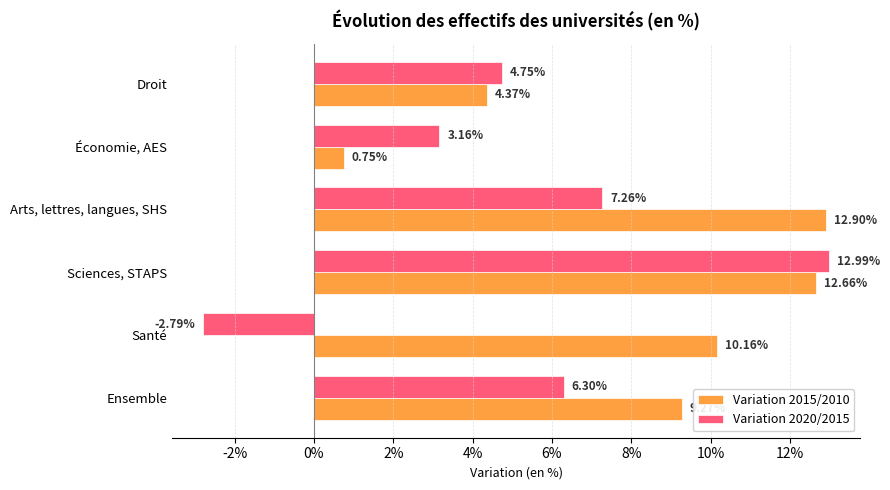

What are all the series names shown in the legend?

Variation 2015/2010, Variation 2020/2015